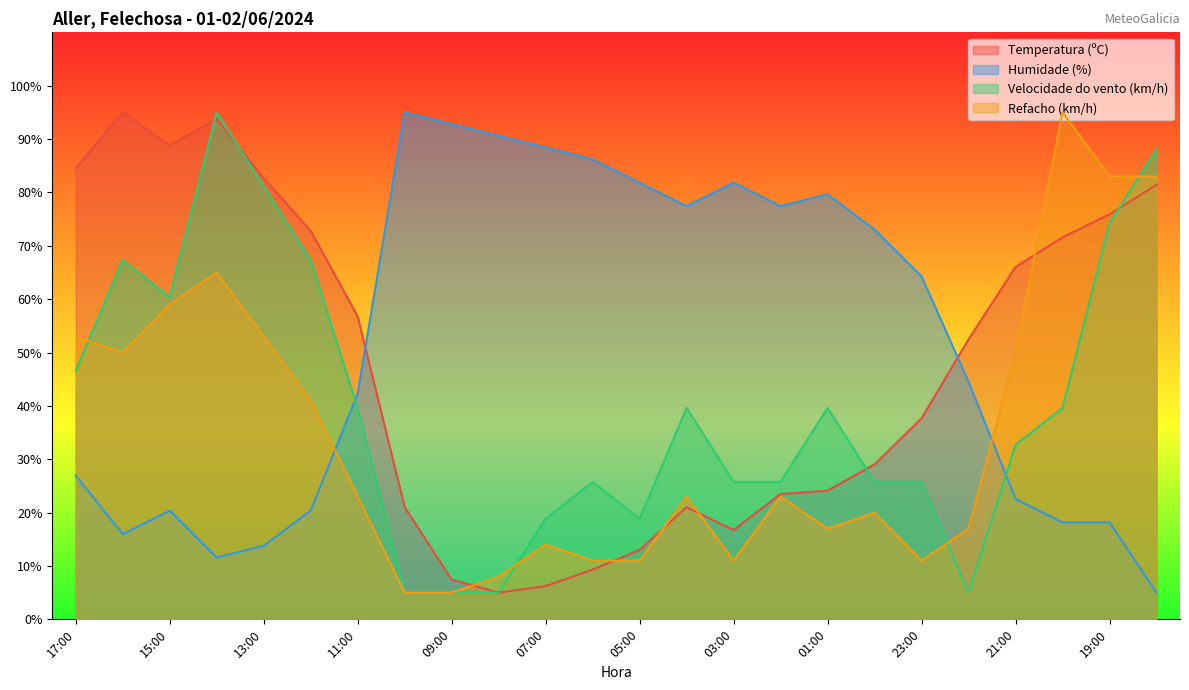

How many intersections are there between Humidade (%) and Velocidade do vento (km/h)?

2